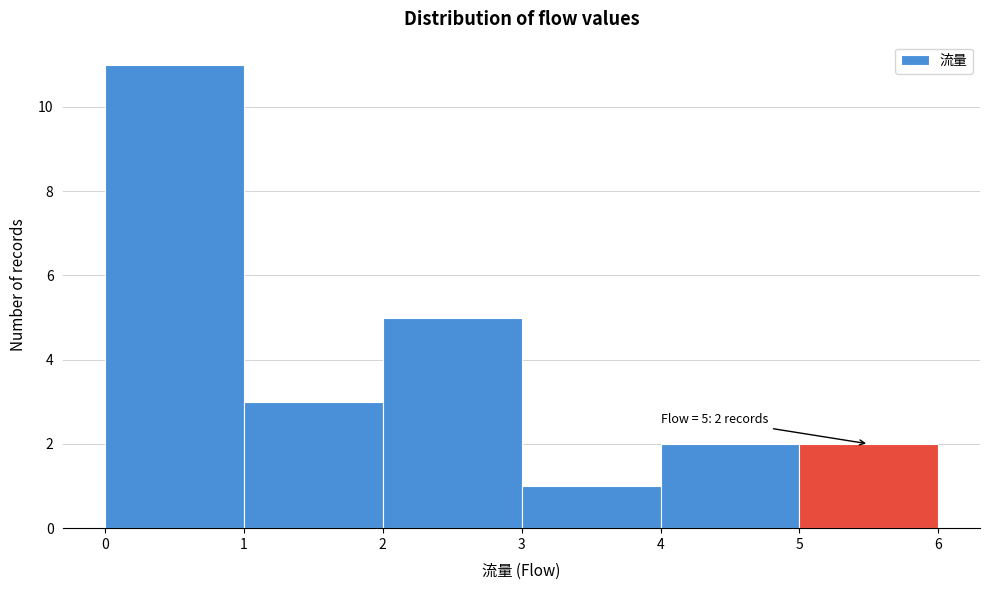

Over which range of the x-axis is the bar tallest?

0 to 1